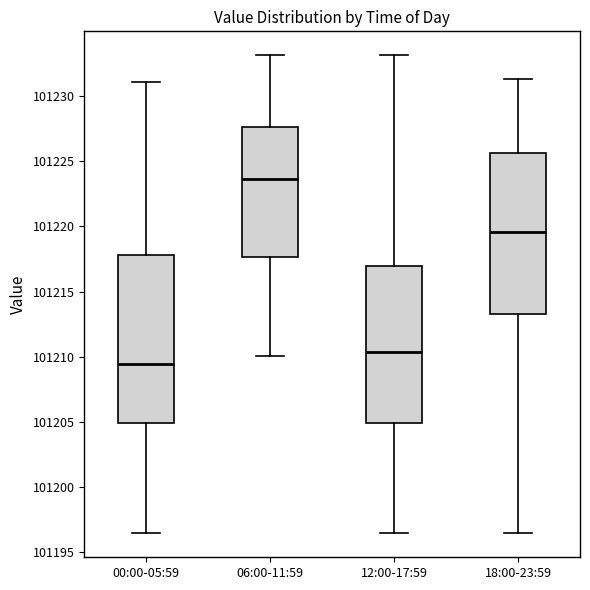

Which box has the highest median line?

06:00-11:59